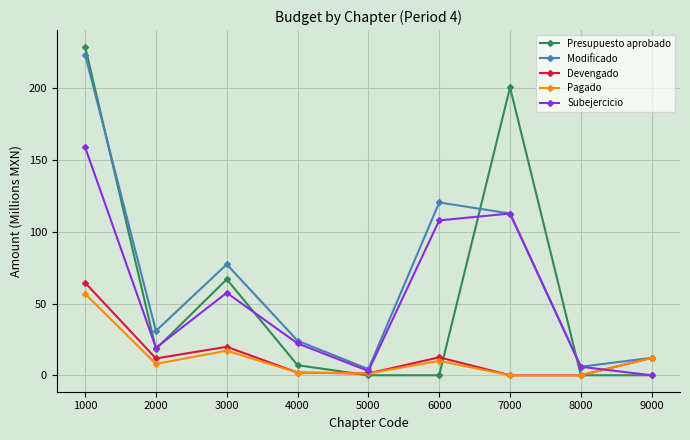

True or false: Subejercicio has more than 1 interior local peaks.

True